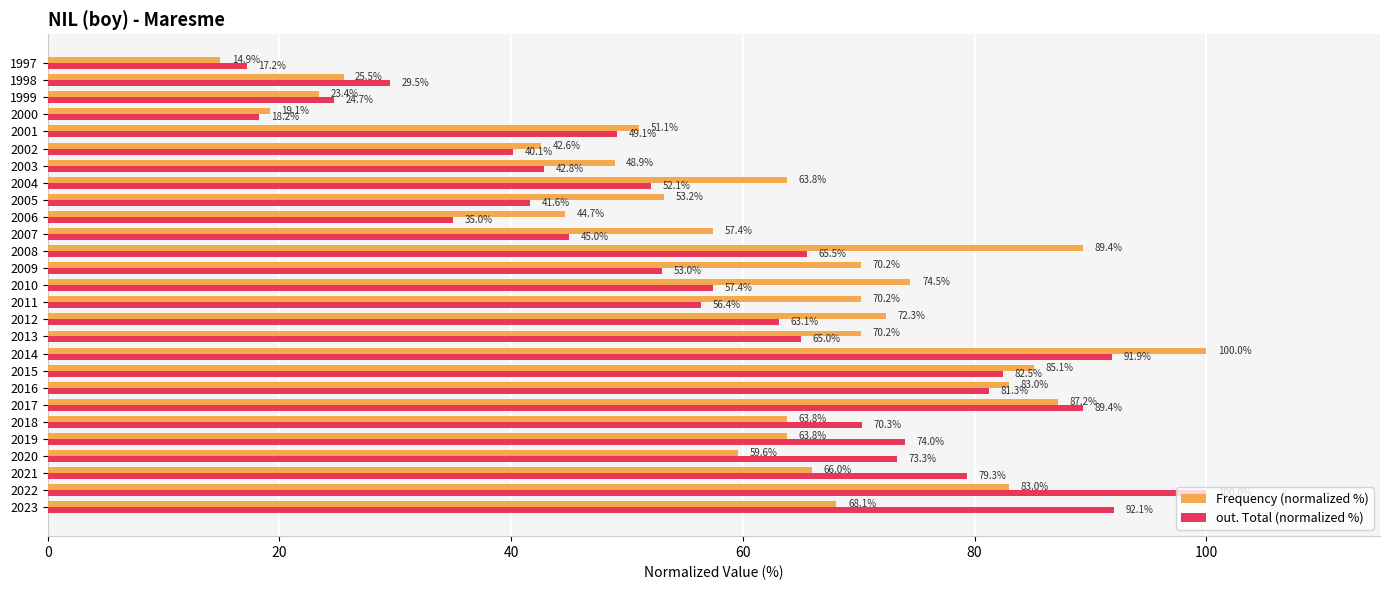

Between 2014 and 2009, which series saw the biggest shift?

out. Total (normalized %)